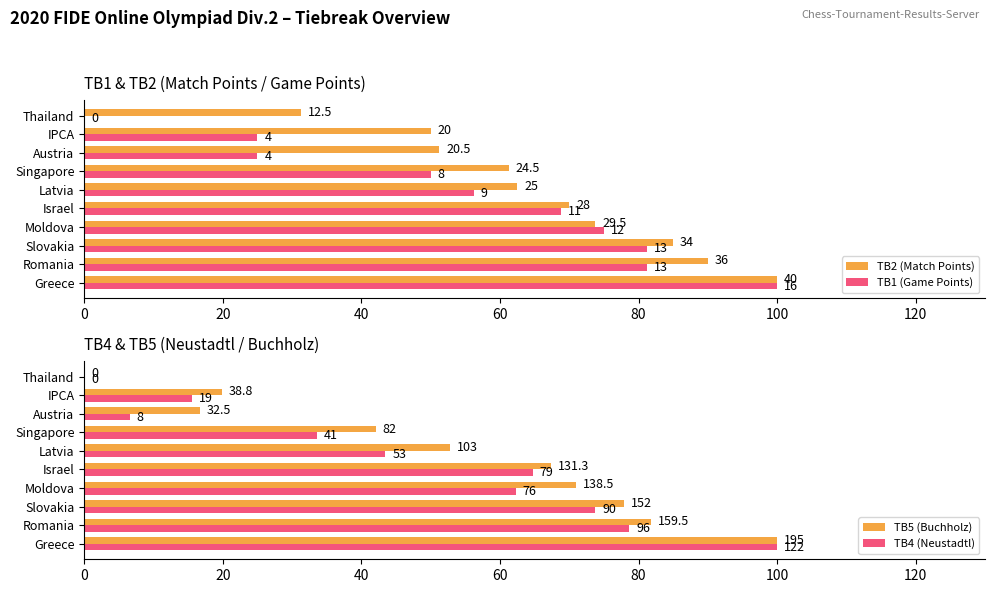

What is the value of the TB2 (Match Points) bar at the 4th from the left?

73.8